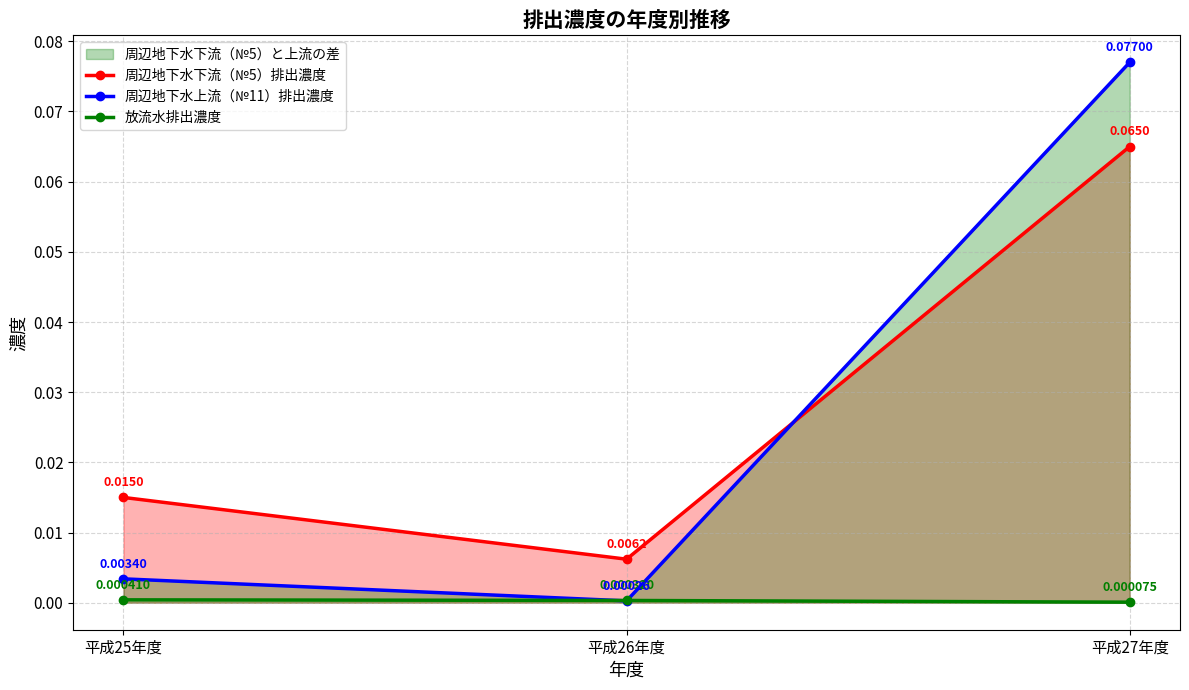

Does the chart have visible grid lines?

Yes